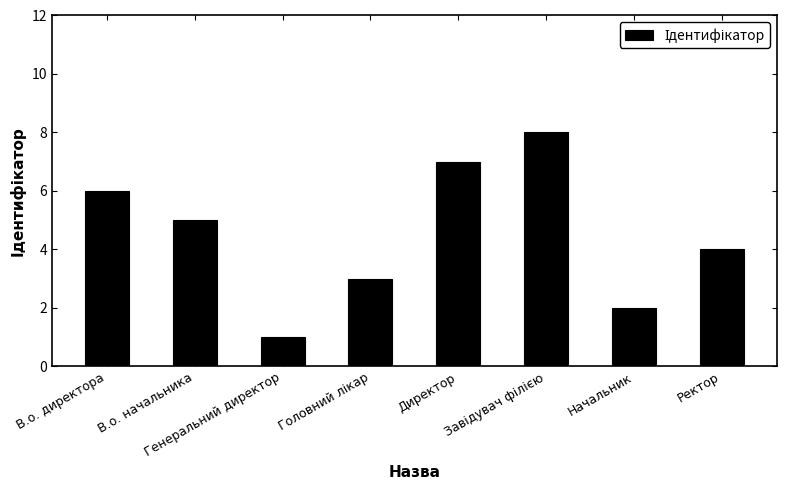

What is the change in value from Директор to Ректор?

-3